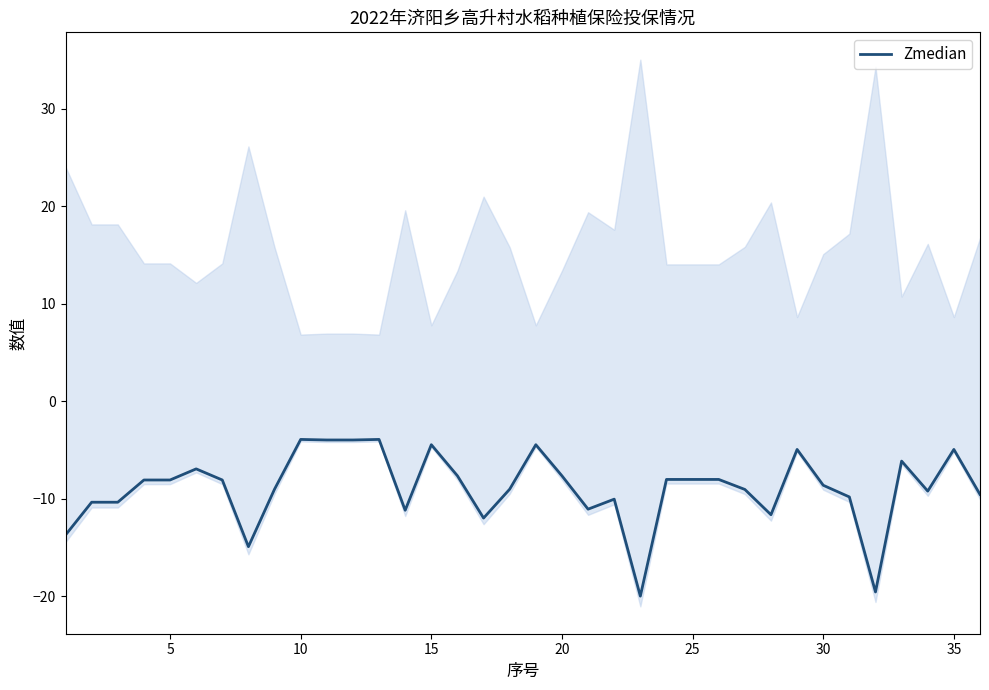

What is the sum of the values at 9 and 20?

-15.0